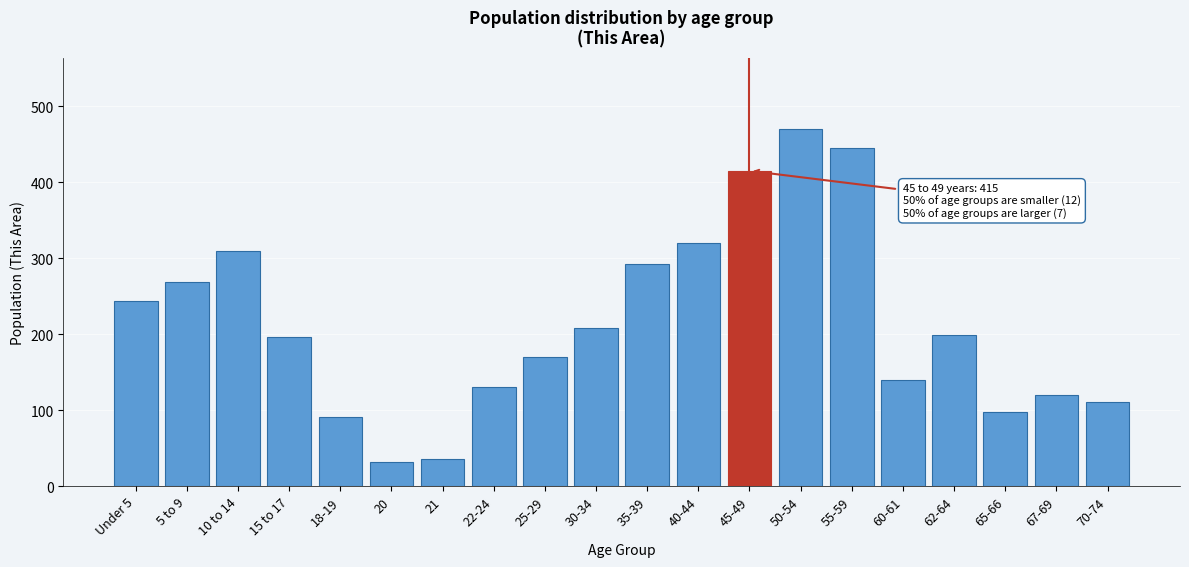

Reading left to right, list all the values displayed in this chart.

243	268	309	196	91	31	35	131	170	208	292	320	415	470	445	139	199	97	120	110